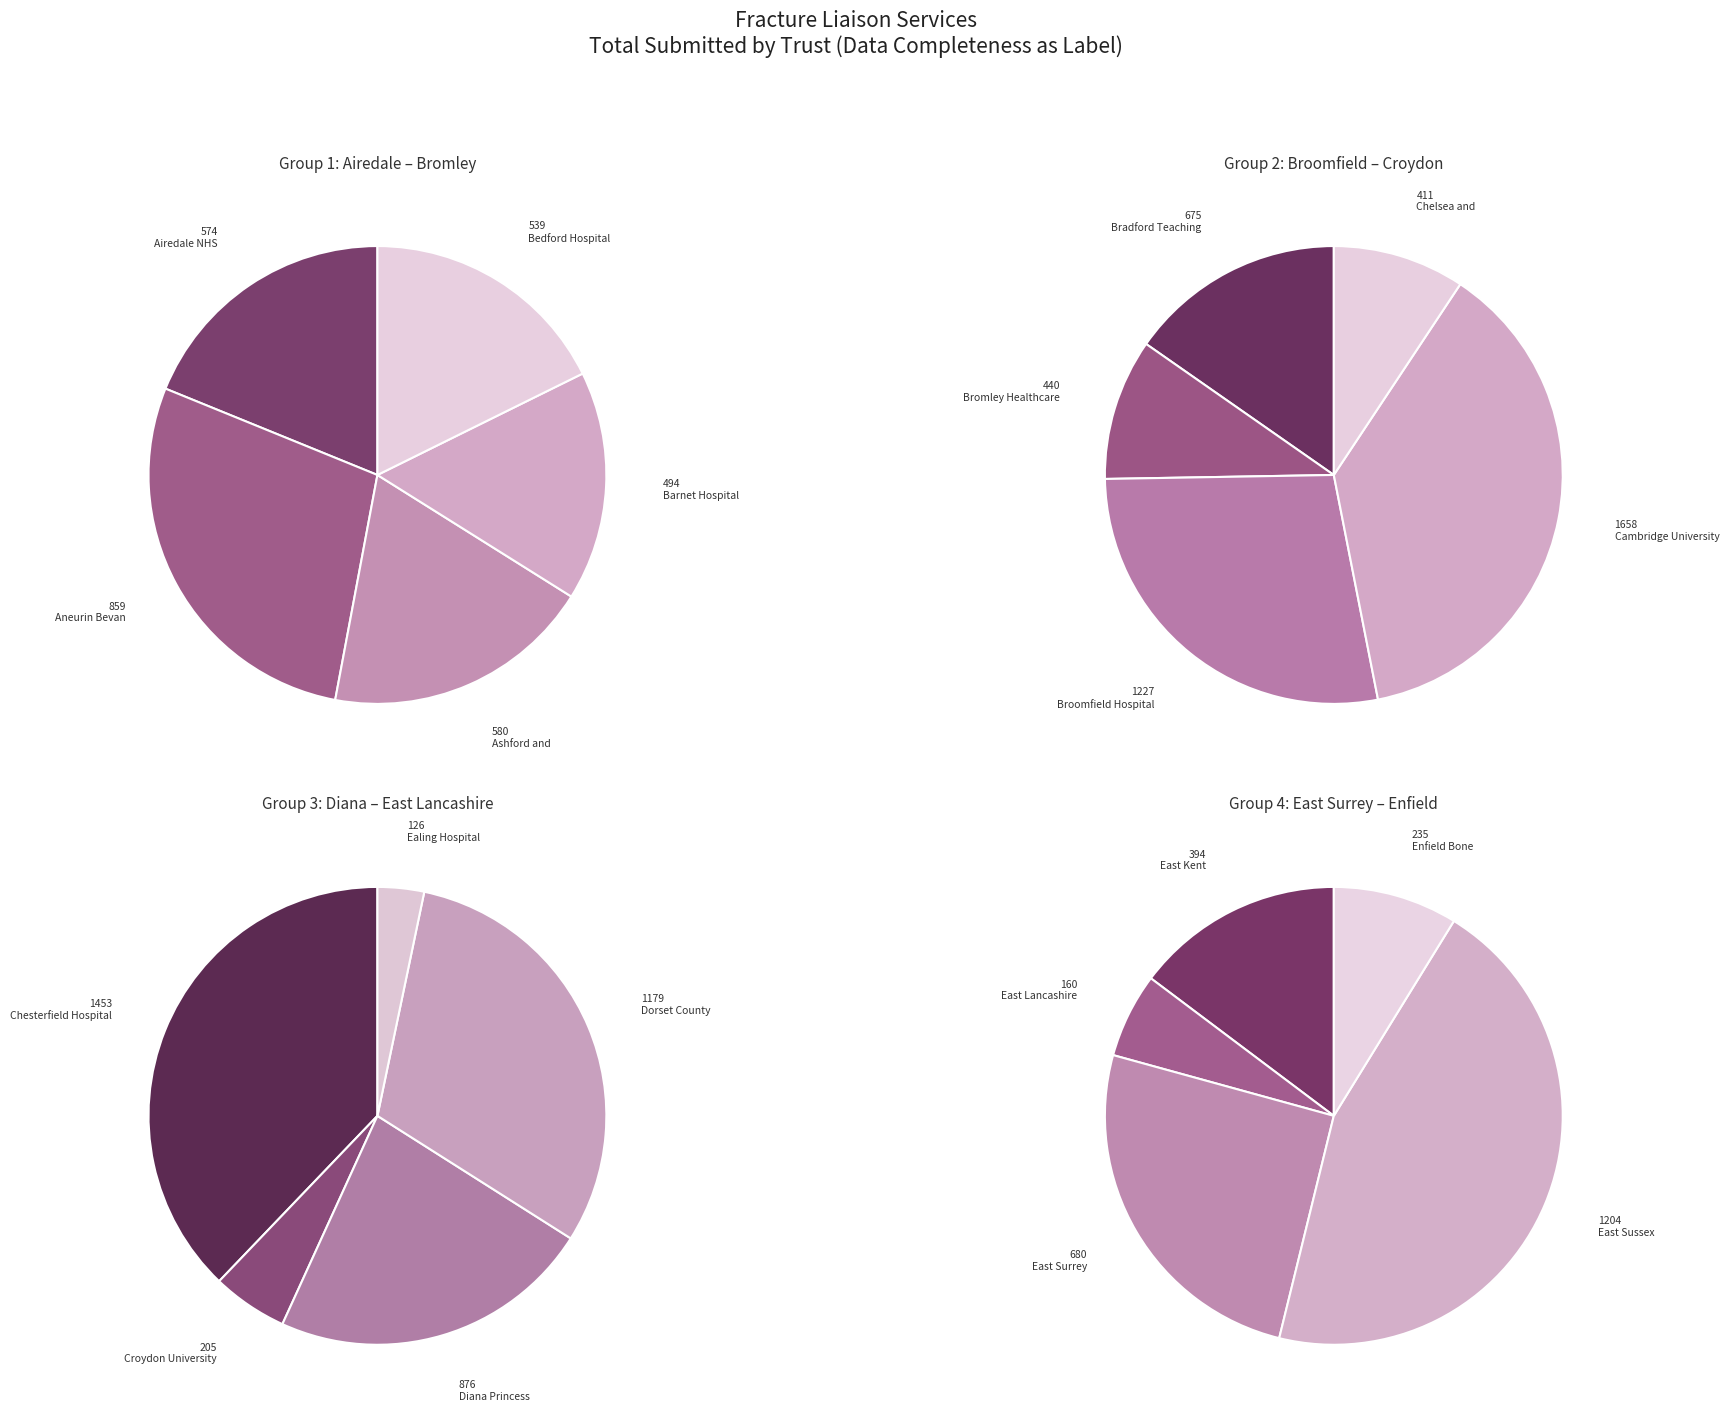

Which category has the biggest portion of the pie?

Cambridge University Hospitals